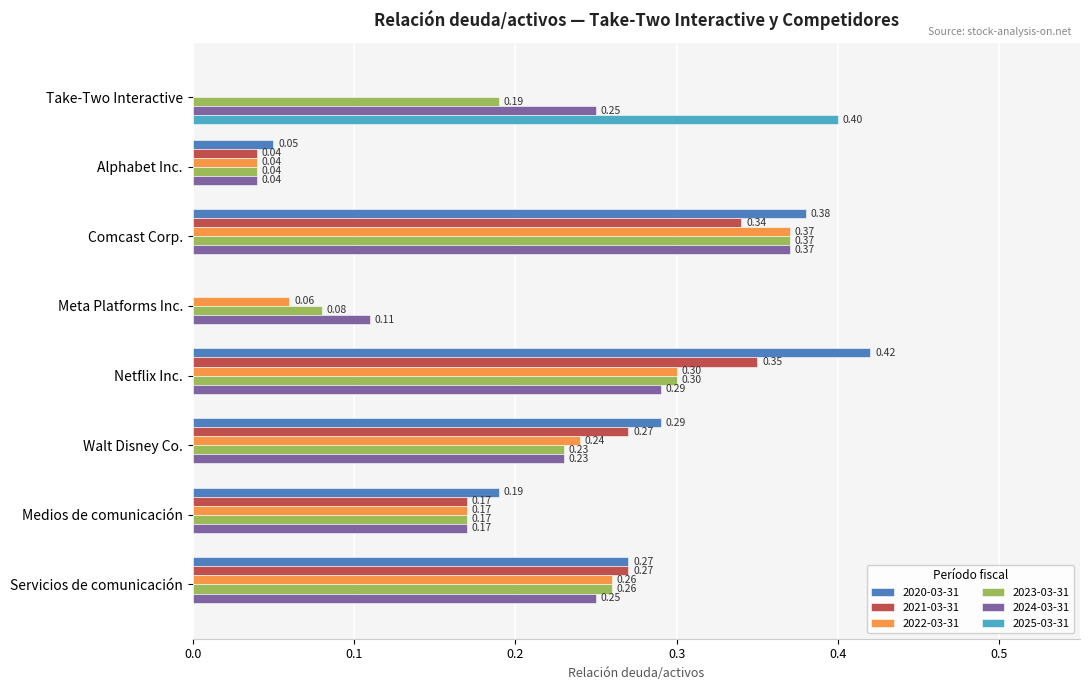

Which series has the largest total across all categories?

2024-03-31